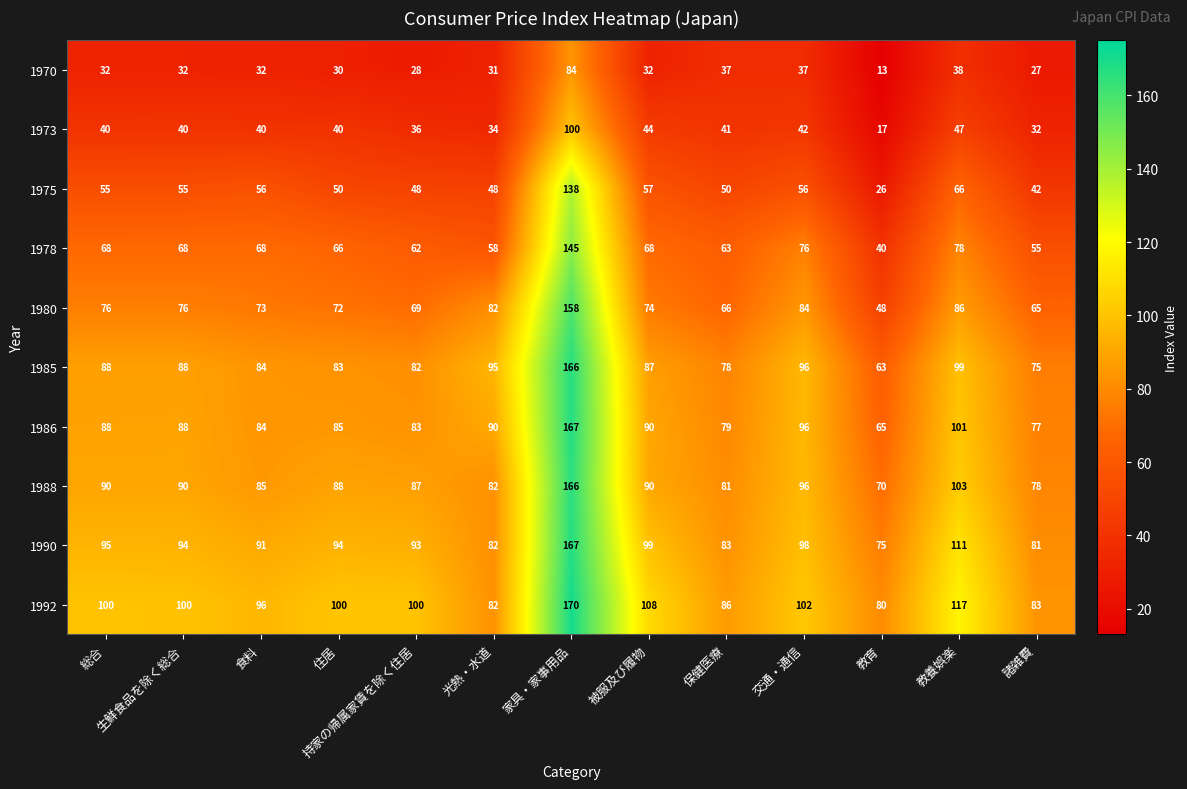

What is the maximum value shown in the chart?

170